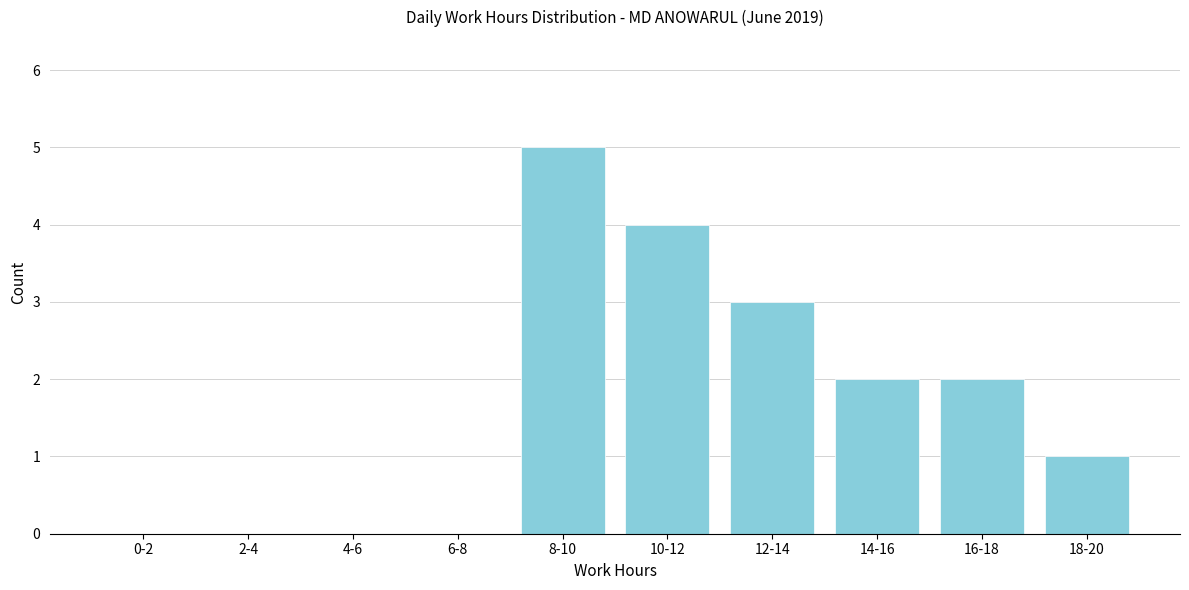

Reading left to right, what are all the values shown in this chart?

0-2=0	2-4=0	4-6=0	6-8=0	8-10=5	10-12=4	12-14=3	14-16=2	16-18=2	18-20=1